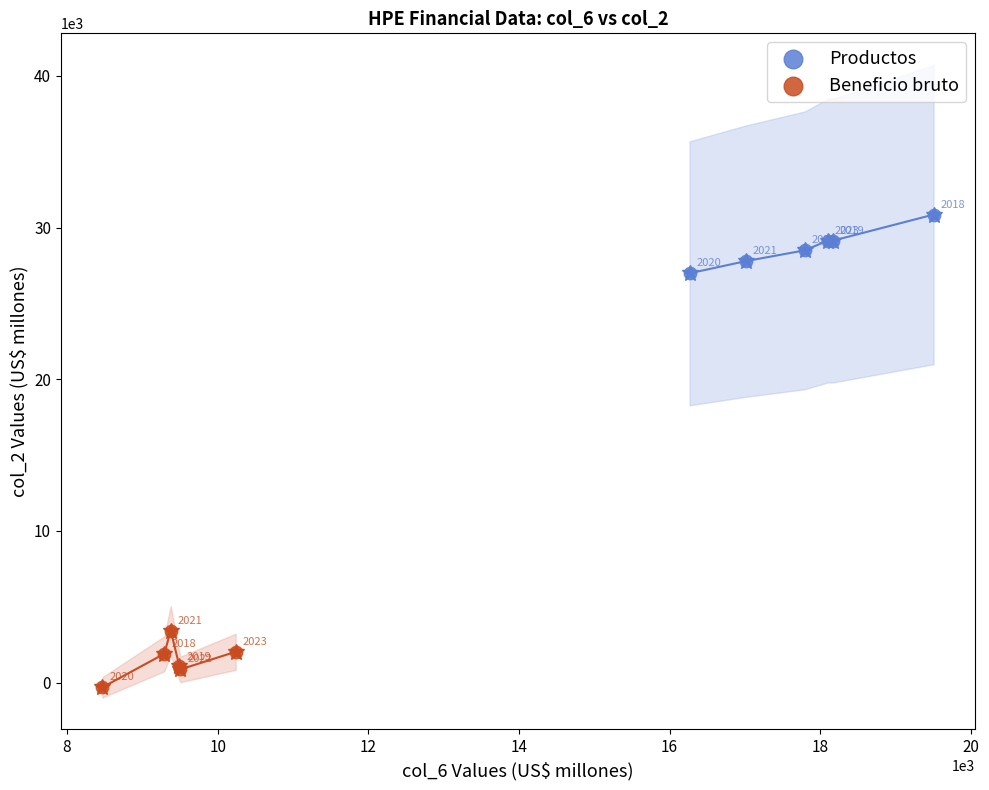

Which series has the largest Y range (max minus min)?

Productos